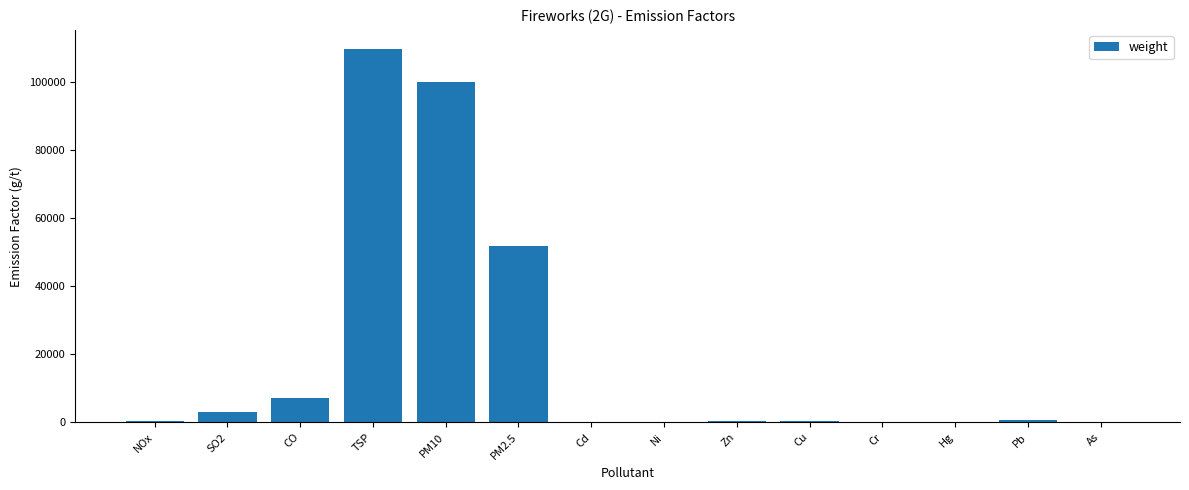

The chart shows a value of 784.0 at Pb. True or false?

True